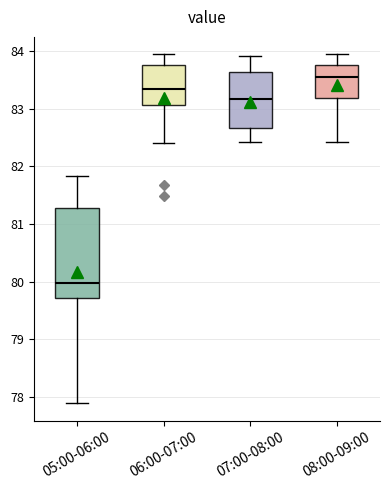

Comparing the boxes themselves (not the whiskers), which one is the tallest?

05:00-06:00